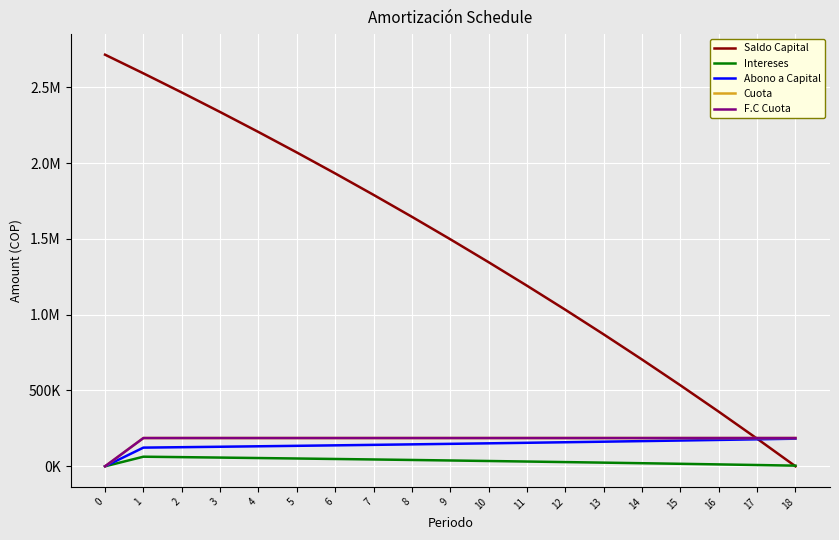

Does the chart display data point markers on the line(s)?

No